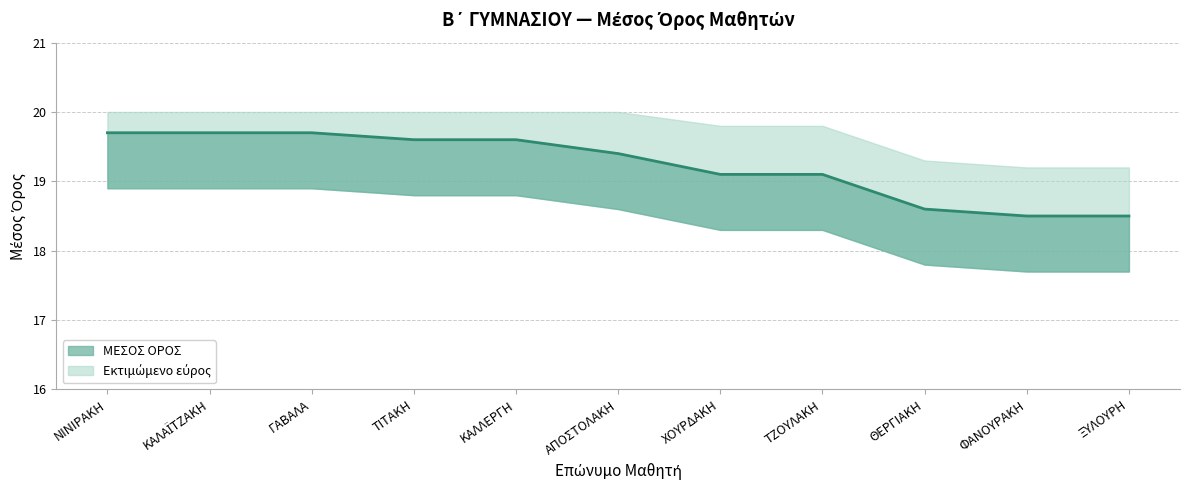

True or false: the data has more than 1 interior local peaks.

False